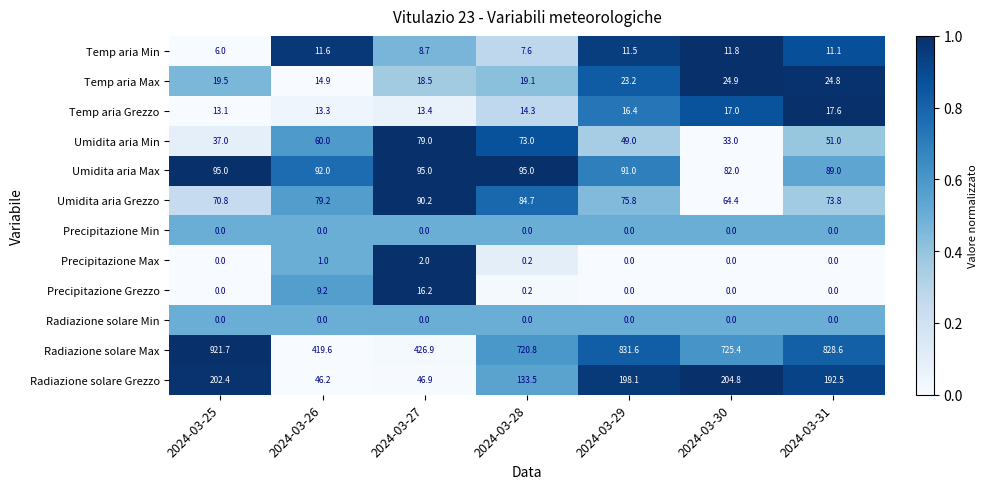

At how many categories does at least one series exceed 0?

7